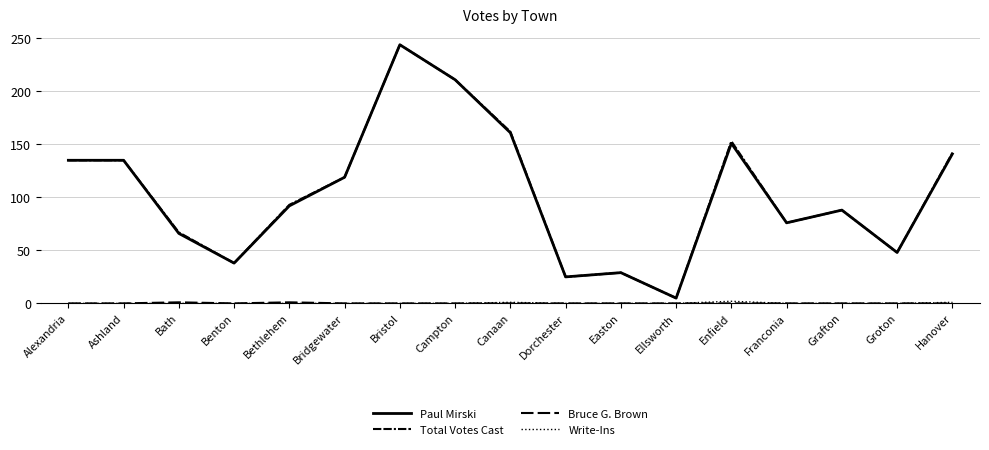

Reading left to right, what are all the values shown in this chart?

Paul Mirski: 135	135	66	38	92	119	244	211	161	25	29	5	151	76	88	48	141
Total Votes Cast: 135	135	67	38	93	119	244	211	162	25	29	5	153	76	88	48	142
Bruce G. Brown: 0	0	1	0	1	0	0	0	0	0	0	0	0	0	0	0	0
Write-Ins: 0	0	0	0	0	0	0	0	1	0	0	0	2	0	0	0	1